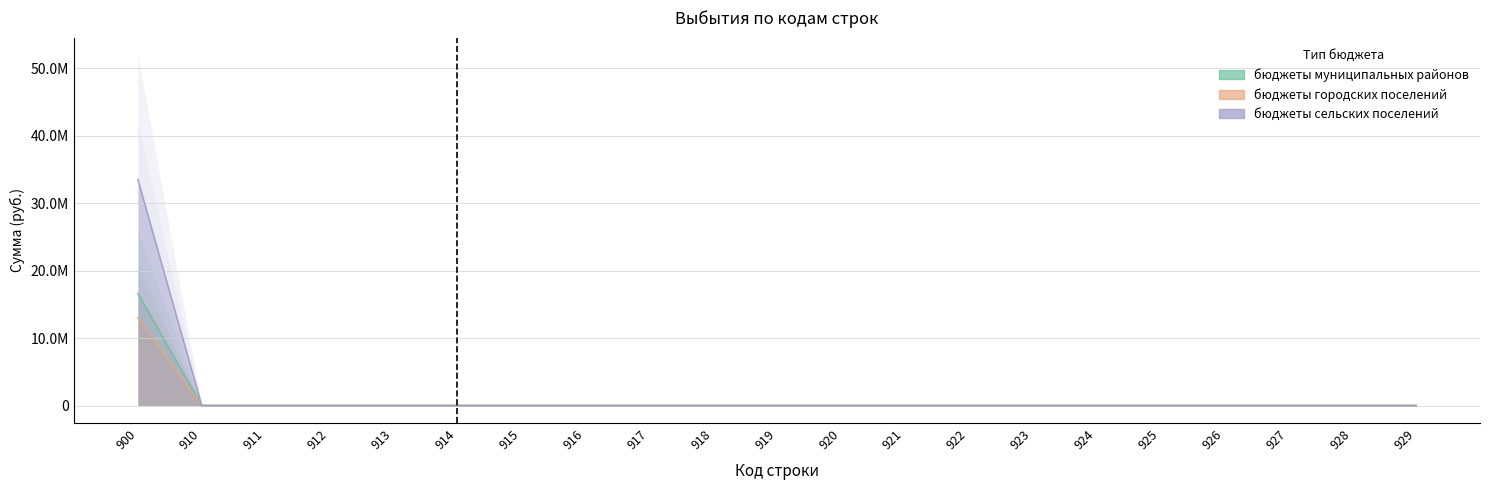

True or false: бюджеты городских поселений has a value of 8720543 at 928.

False